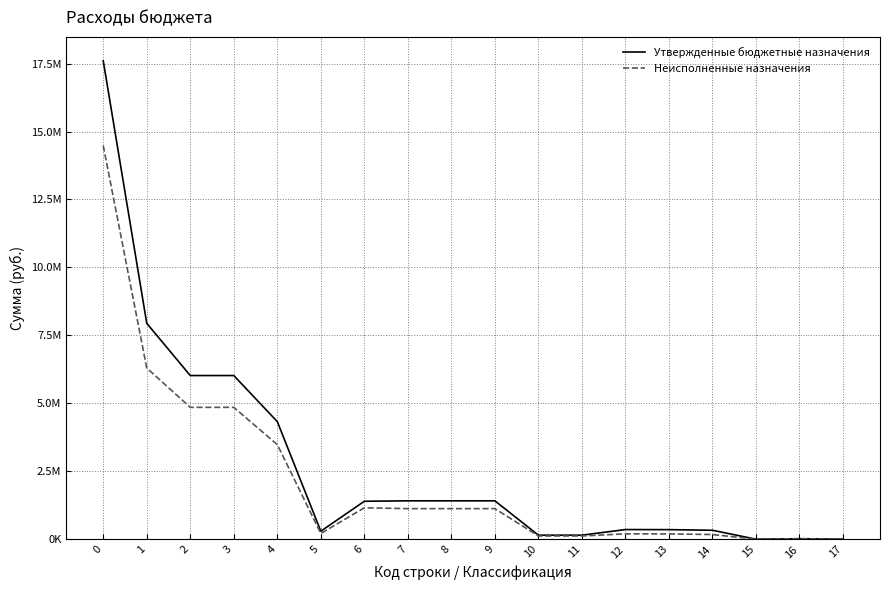

True or false: Утвержденные бюджетные назначения has a value of 5642579.1 at 4.

False